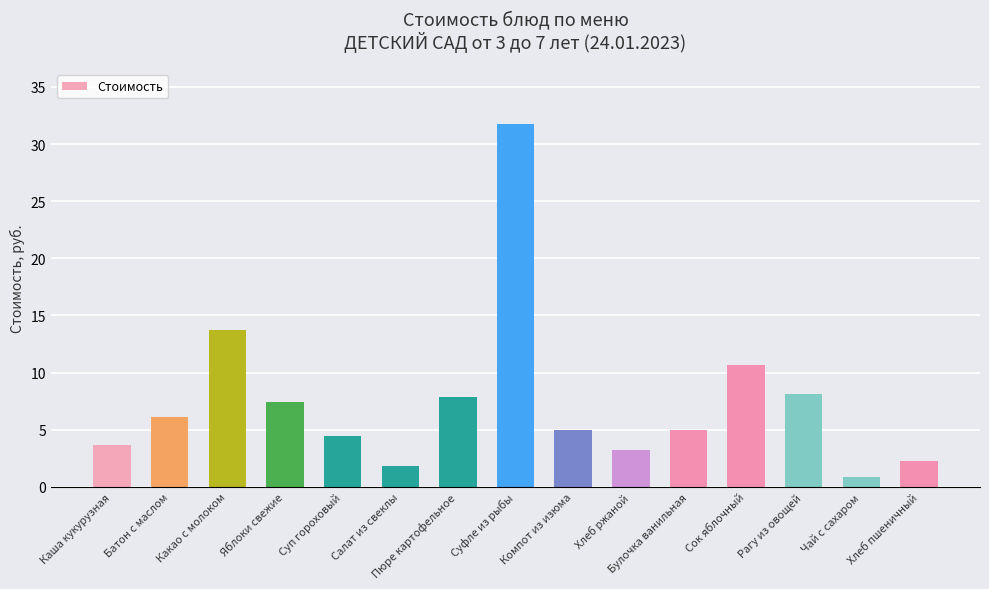

Which has a higher value, Чай с сахаром or Суп гороховый?

Суп гороховый